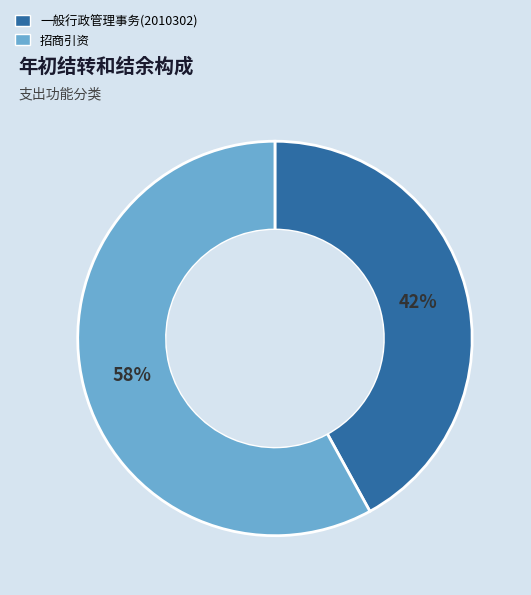

Rank the categories by value from lowest to highest.

一般行政管理事务(2010302), 招商引资